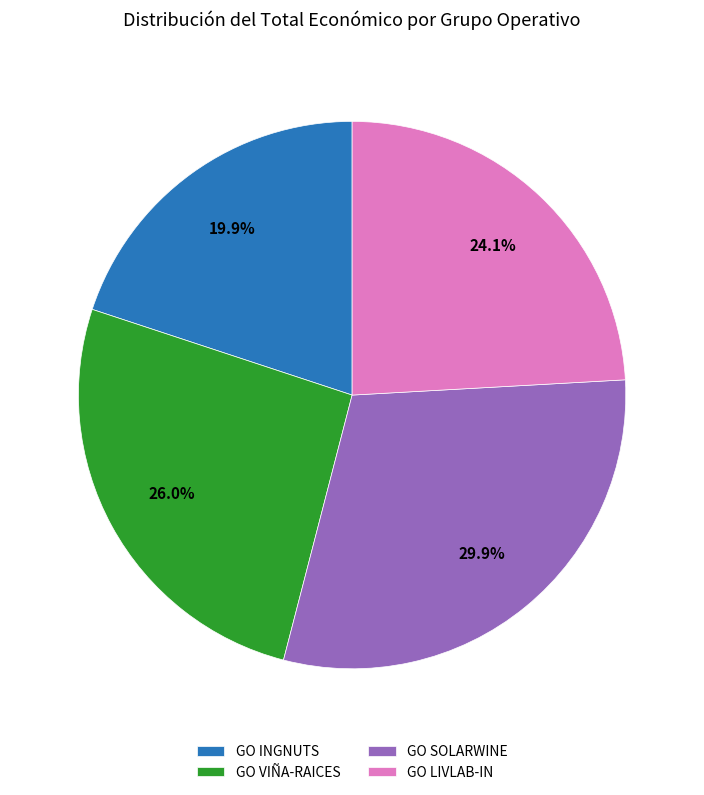

What percentage is the GO VIÑA-RAICES slice, to the nearest percent?

26%